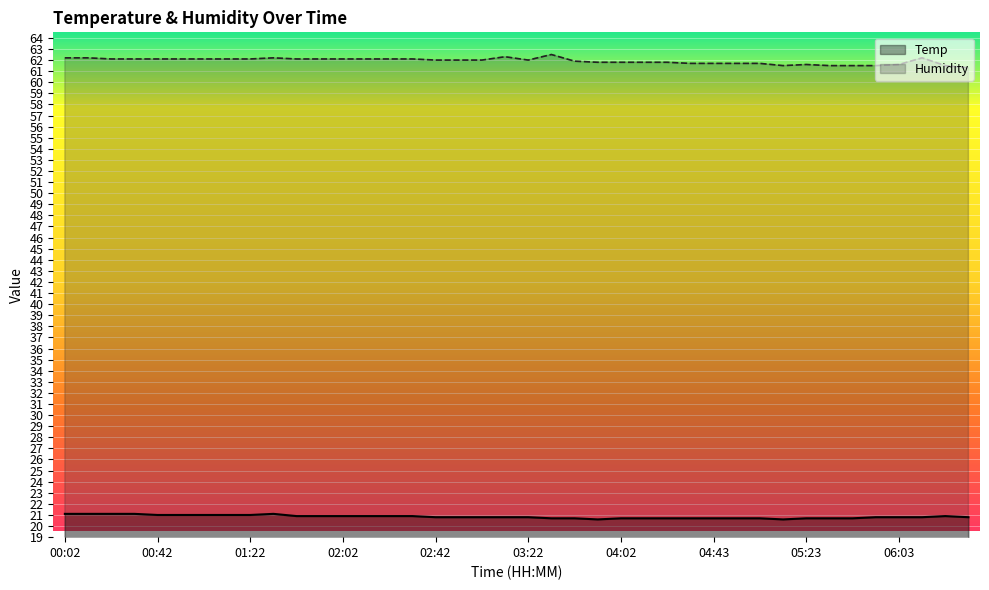

What is the maximum value for Humidity?

62.5